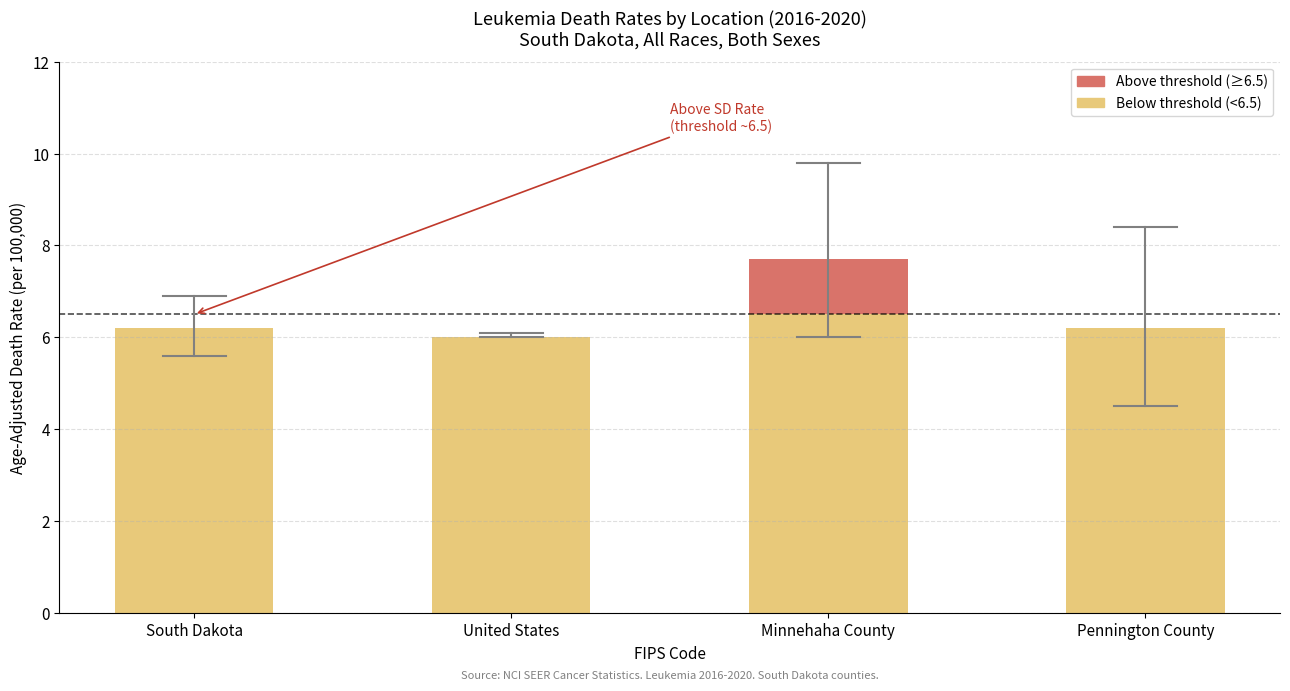

What is the total value across all series at Minnehaha County?

7.7